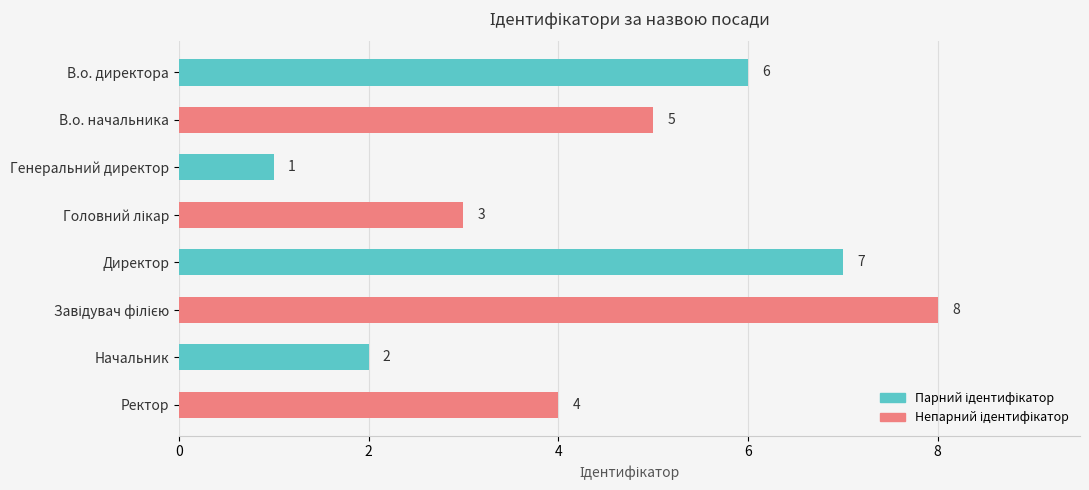

Reading top to bottom, extract all data points from this chart.

6	5	1	3	7	8	2	4